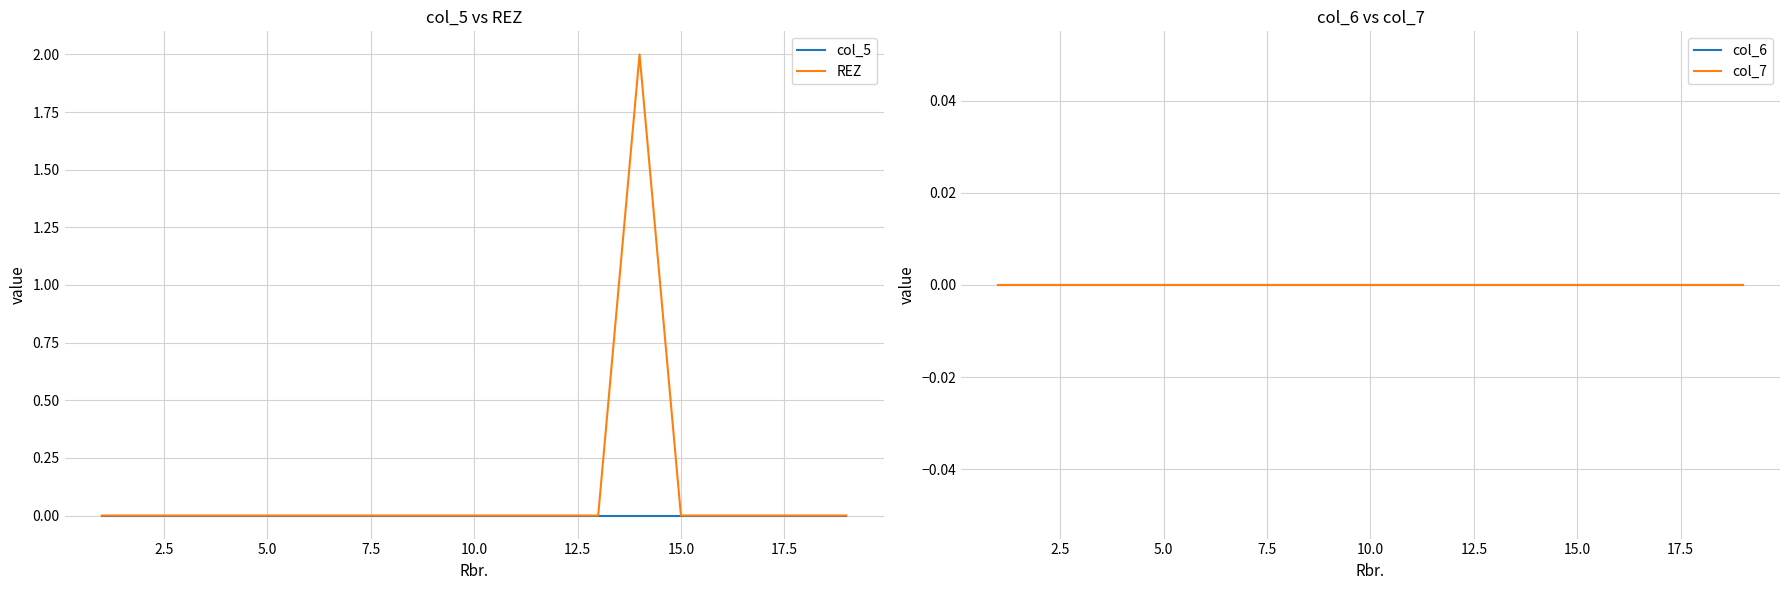

True or false: col_5 and col_7 cross at least once.

False